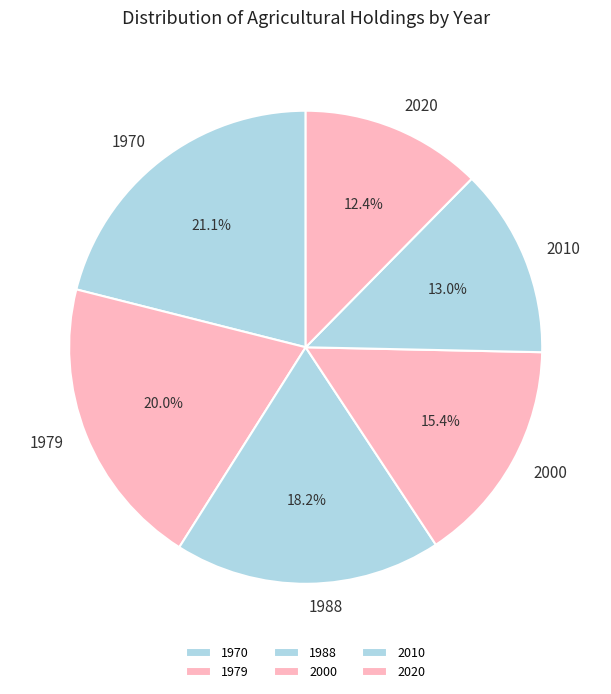

Is there a majority slice in this chart?

No